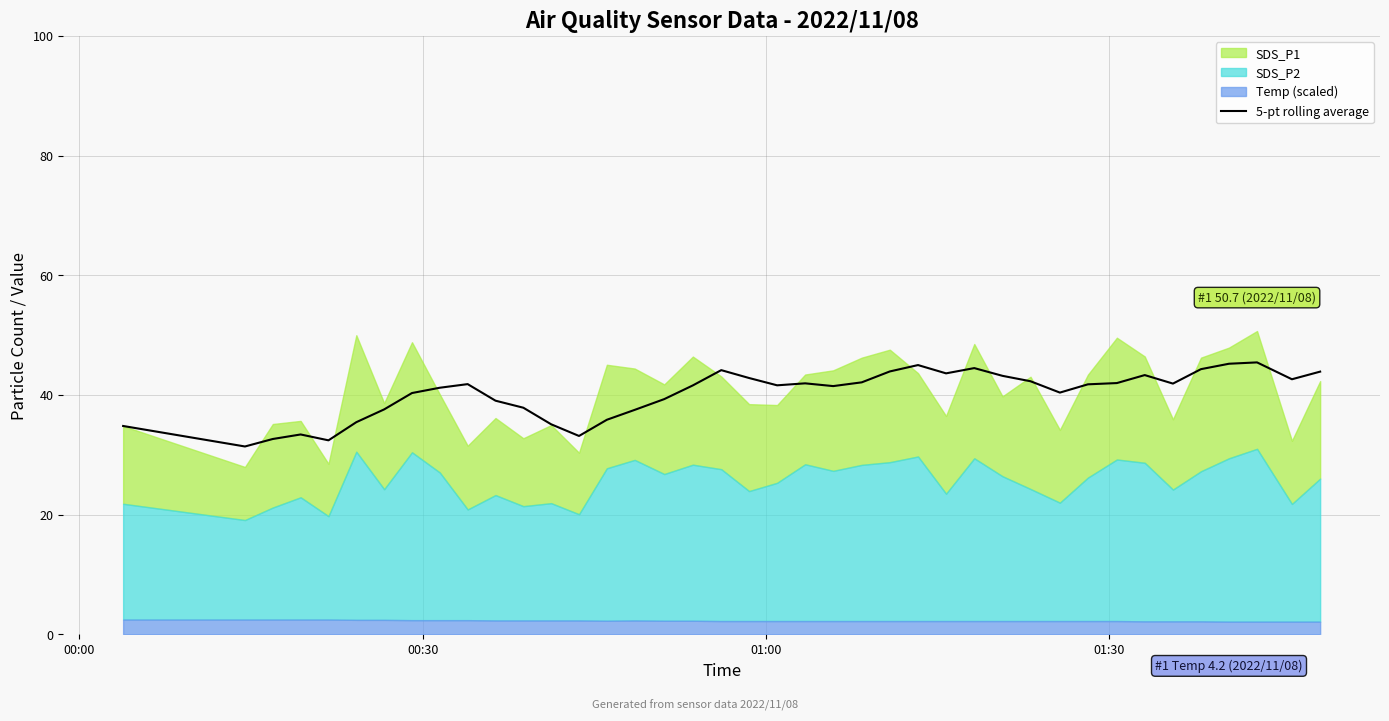

What is the lowest value of the 5-pt rolling average series?

31.4